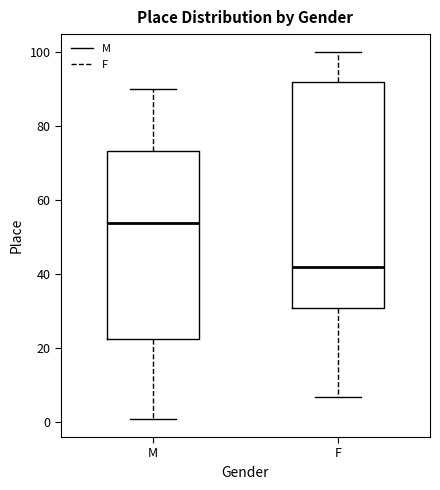

Where does the median line of the box for F sit on the y-axis? The values are not printed on the chart, so give them approximately, as read against the axis.

42